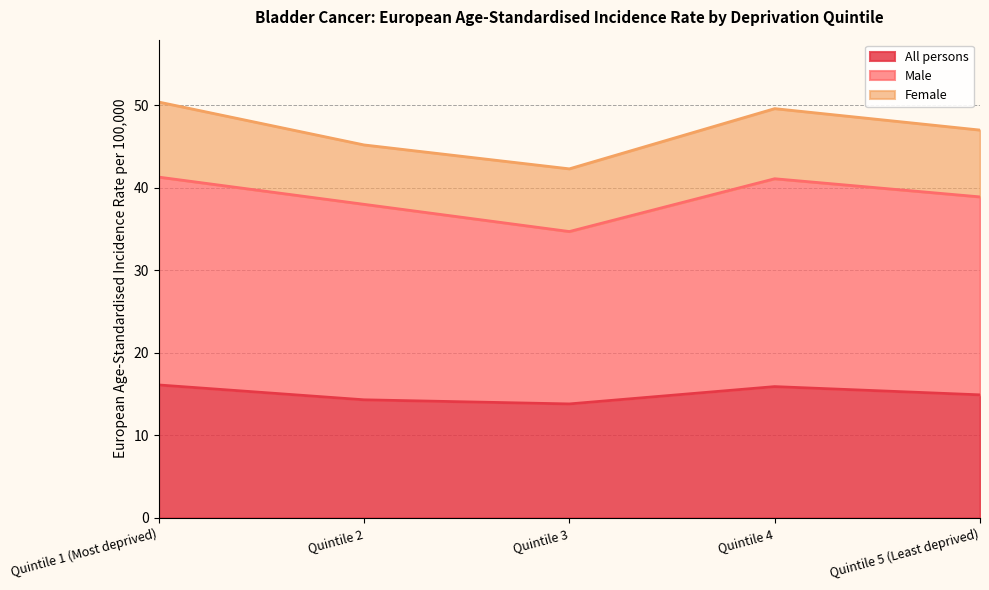

True or false: Male and All persons intersect in this chart.

False